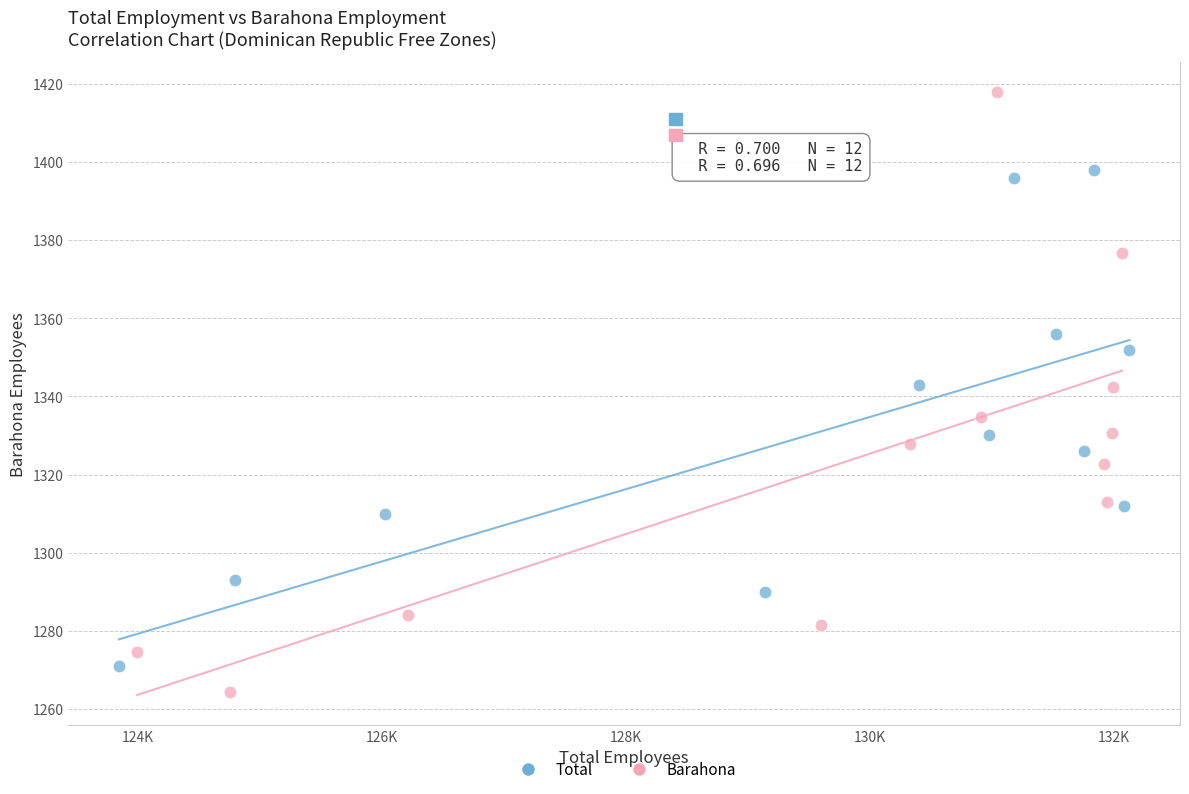

What are all the series names shown in the legend?

Total, Barahona